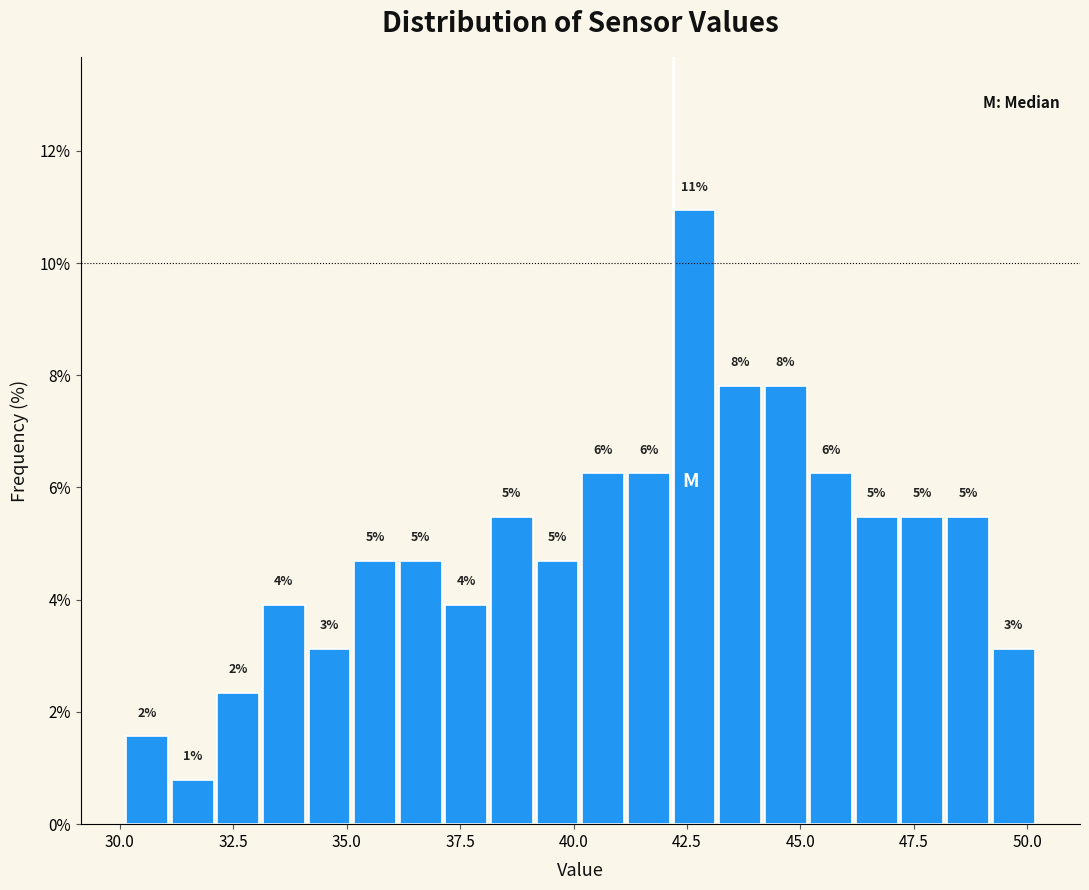

Around what value on the x-axis is the tallest bar? Give the approximate position of its centre, as read against the axis.

42.5